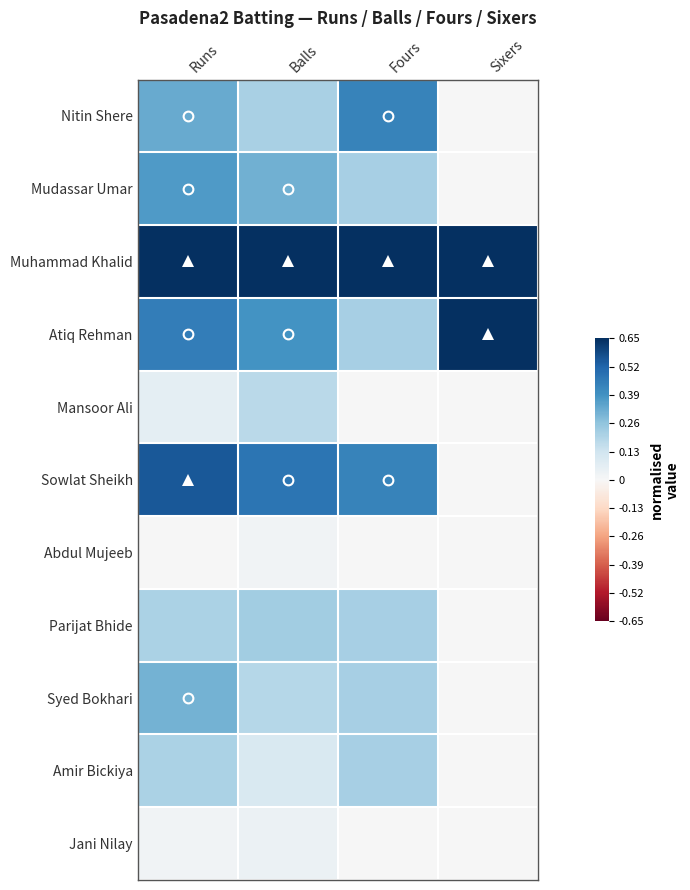

Reading right to left, what are all the values shown in this chart?

Nitin Shere: Sixers=0.0	Fours=0.4	Balls=0.2	Runs=0.3
Mudassar Umar: Sixers=0.0	Fours=0.2	Balls=0.3	Runs=0.4
Muhammad Khalid: Sixers=0.7	Fours=0.7	Balls=0.7	Runs=0.7
Atiq Rehman: Sixers=0.7	Fours=0.2	Balls=0.4	Runs=0.4
Mansoor Ali: Sixers=0.0	Fours=0.0	Balls=0.2	Runs=0.1
Sowlat Sheikh: Sixers=0.0	Fours=0.4	Balls=0.5	Runs=0.5
Abdul Mujeeb: Sixers=0.0	Fours=0.0	Balls=0.0	Runs=0.0
Parijat Bhide: Sixers=0.0	Fours=0.2	Balls=0.2	Runs=0.2
Syed Bokhari: Sixers=0.0	Fours=0.2	Balls=0.2	Runs=0.3
Amir Bickiya: Sixers=0.0	Fours=0.2	Balls=0.1	Runs=0.2
Jani Nilay: Sixers=0.0	Fours=0.0	Balls=0.0	Runs=0.0